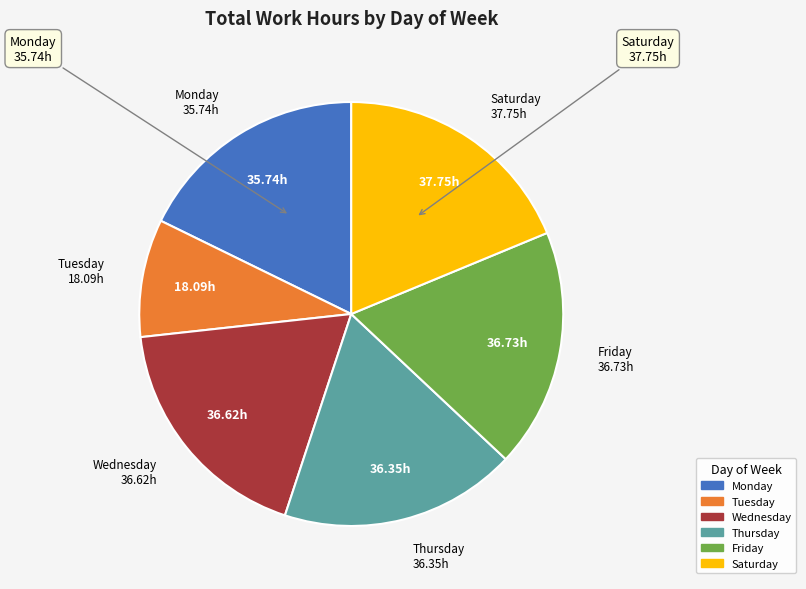

Is there any slice that represents more than half of the pie?

No